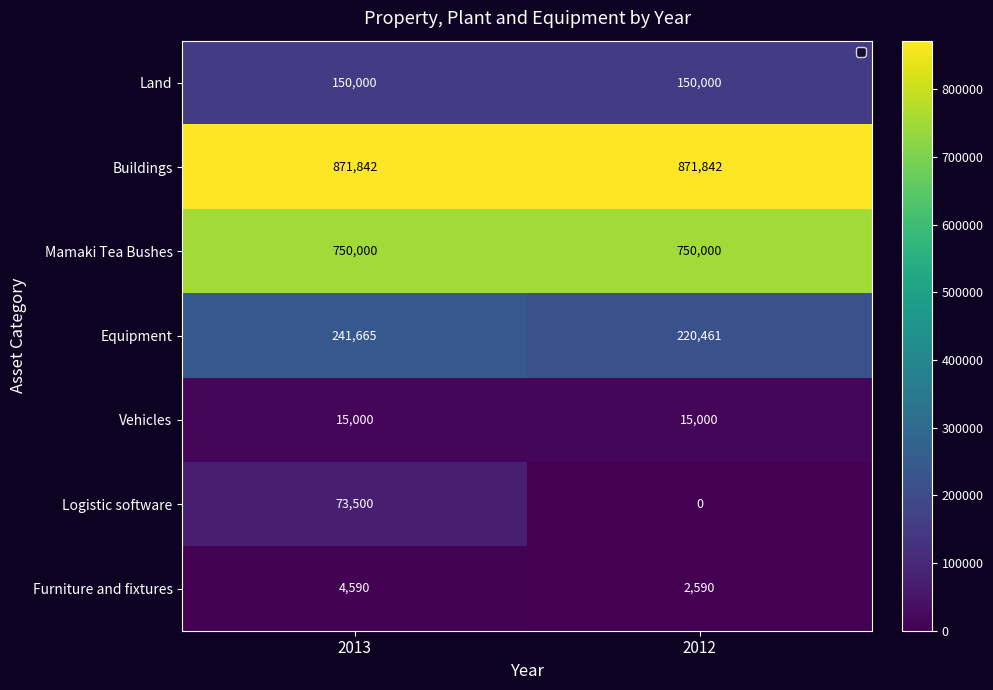

Which series has the widest spread of values?

Logistic software